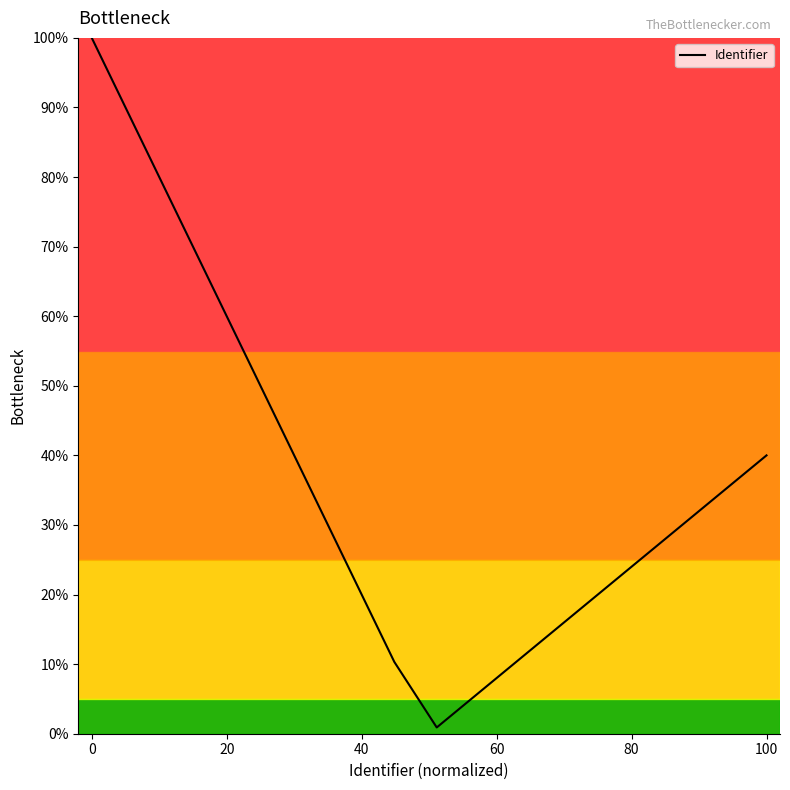

What is the difference between the maximum and minimum values?

99.1